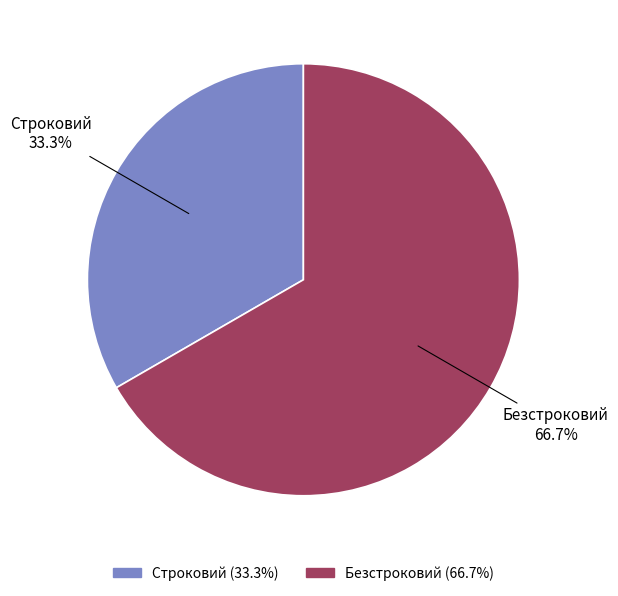

Is Безстроковий the majority of the pie?

Yes